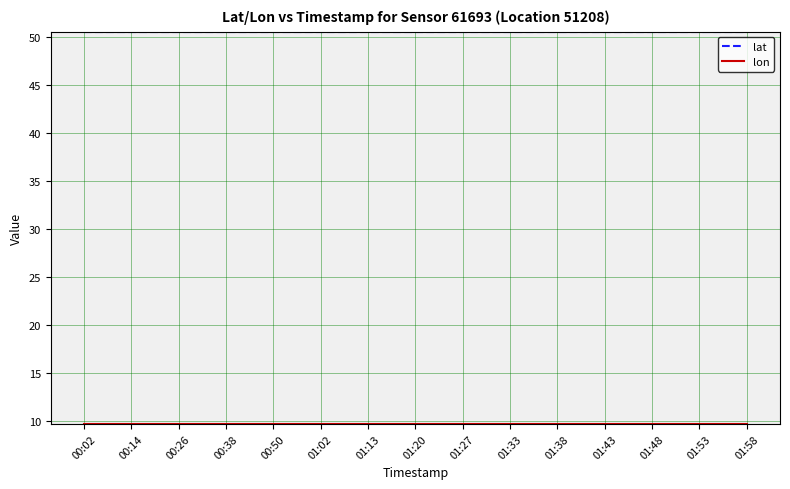

What is the difference between the highest and lowest values at 01:20?

40.9